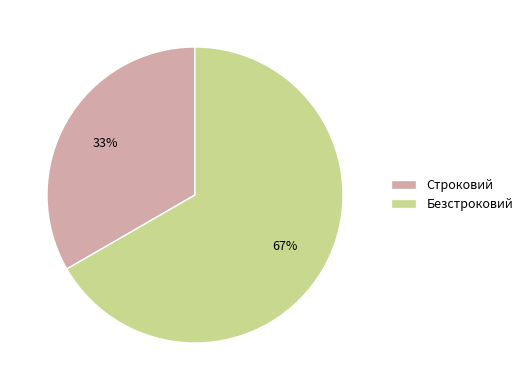

How many segments does this pie chart have?

2